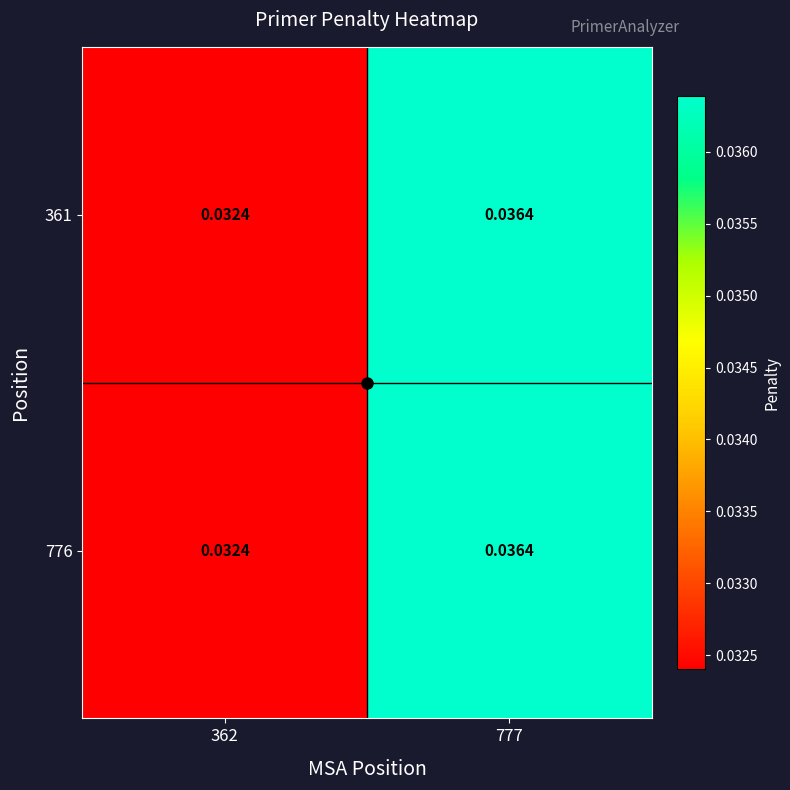

Is the value of 776 at 777 greater than the value of 361 at 362?

Yes